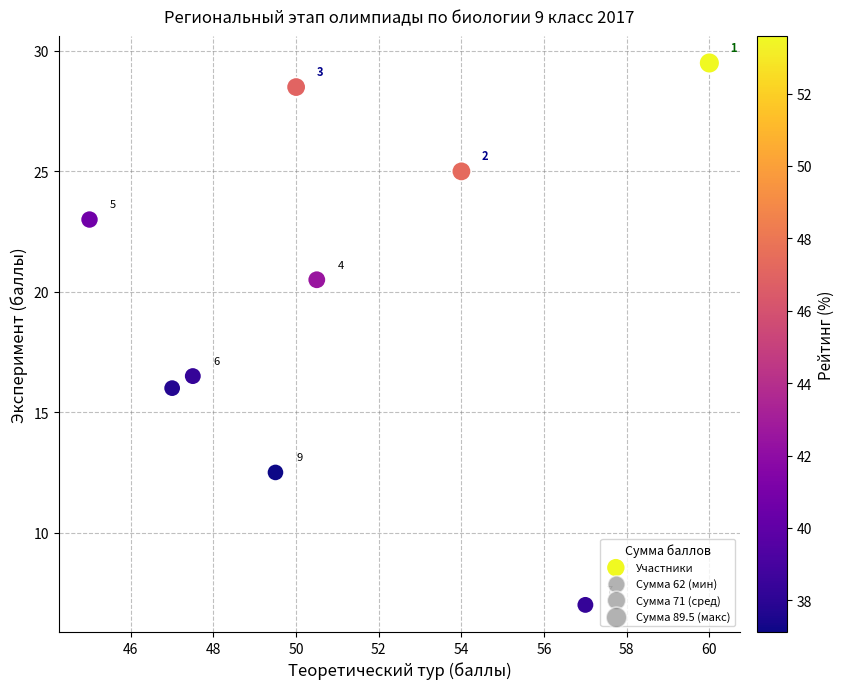

What is the range of X values (max minus min)?

15.0